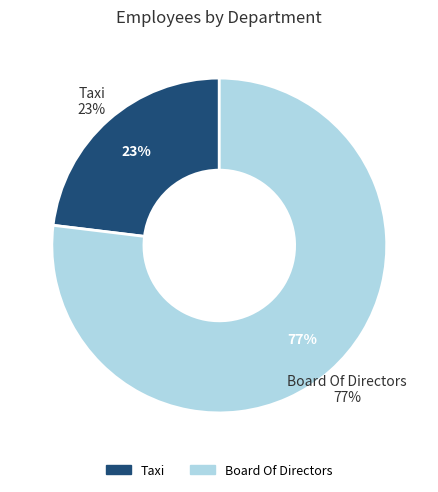

Approximately how many times larger is the value at Board Of Directors compared to Taxi?

3.3